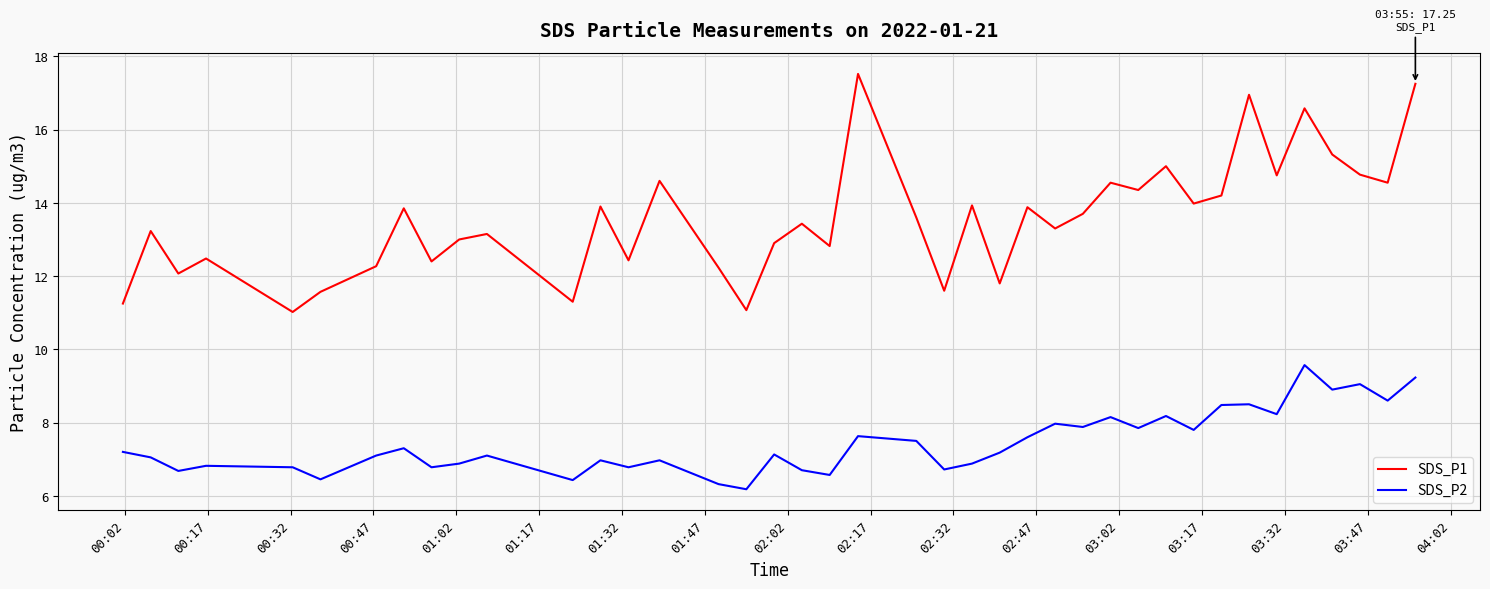

How many interior local valleys does the SDS_P1 series have?

14